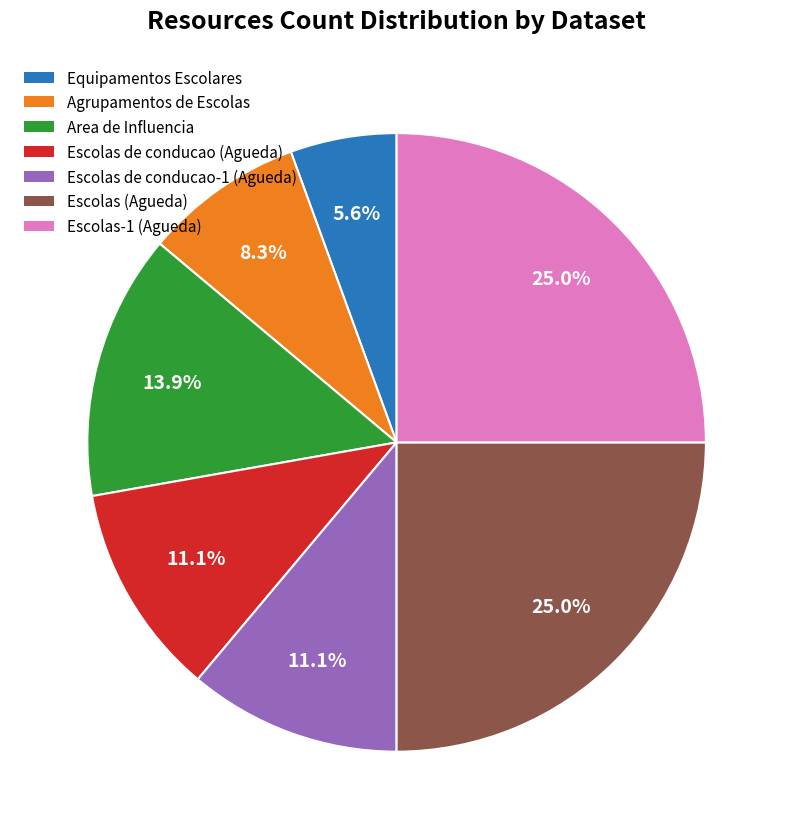

Is the sum of Escolas de conducao-1 (Agueda) and Escolas de conducao (Agueda) greater than half?

No